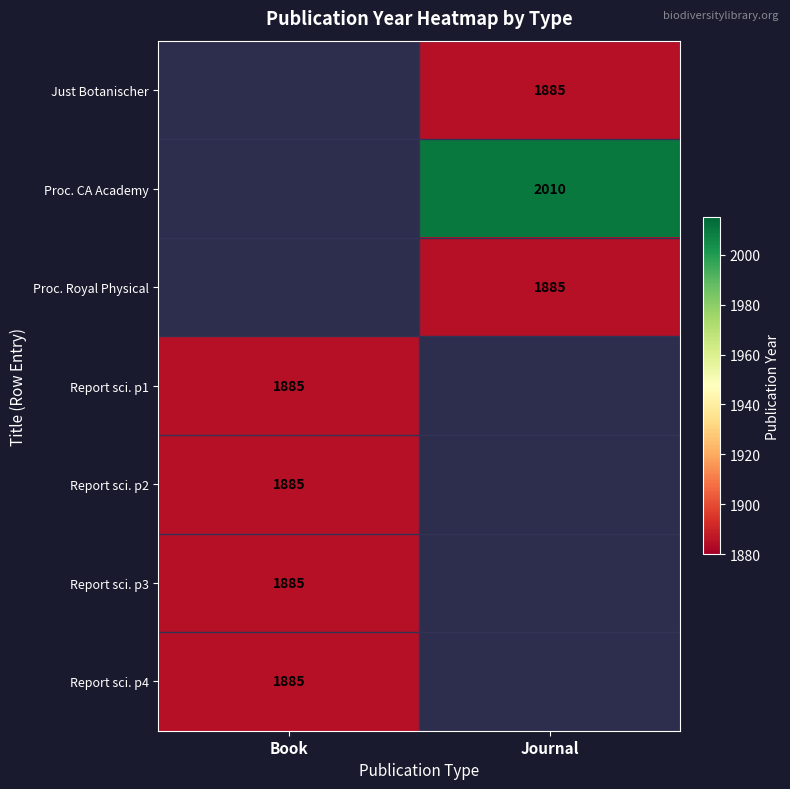

Is it true that Proc. CA Academy equals 2010 at Journal?

True